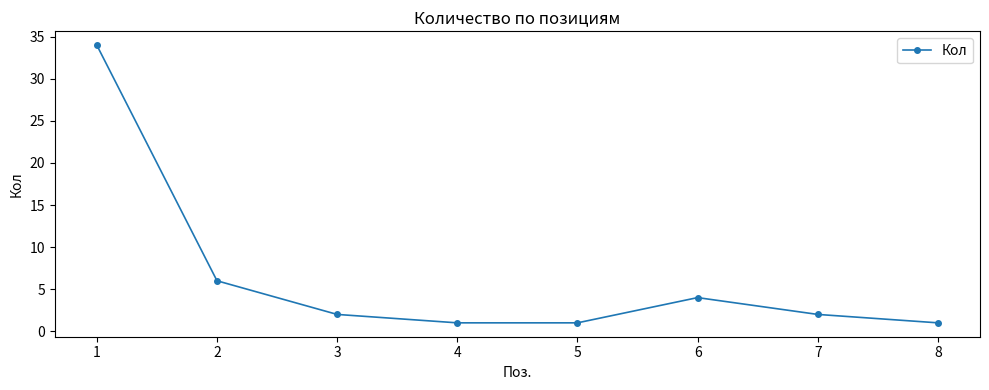

What is the change in value from 2 to 4?

-5